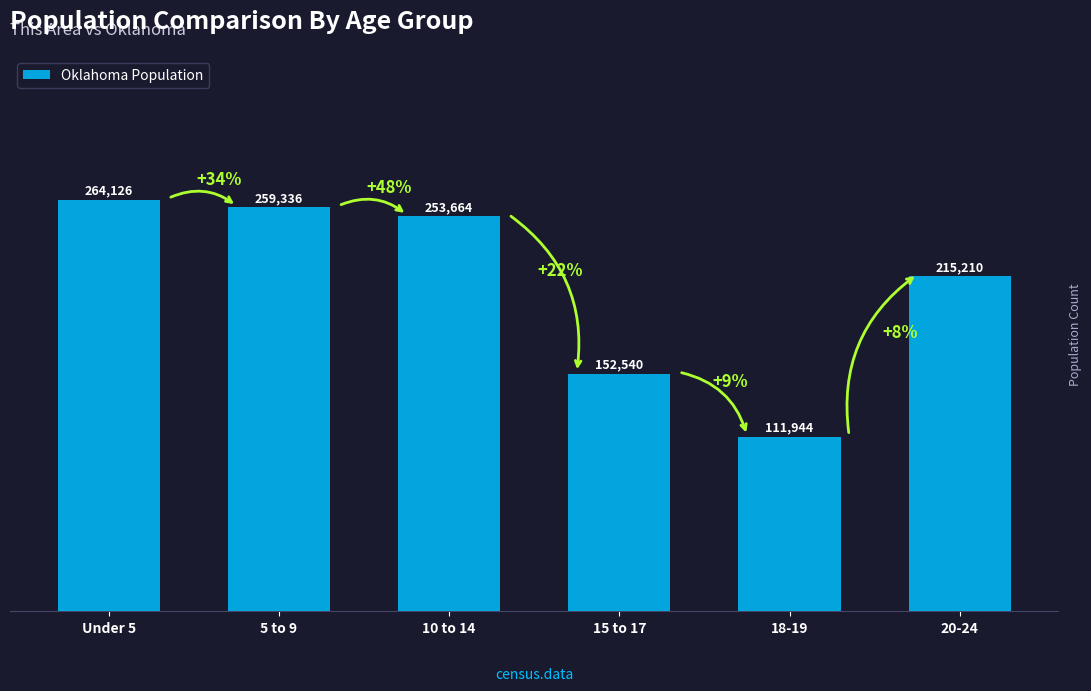

The value at Under 5 is 264126. True or false?

True